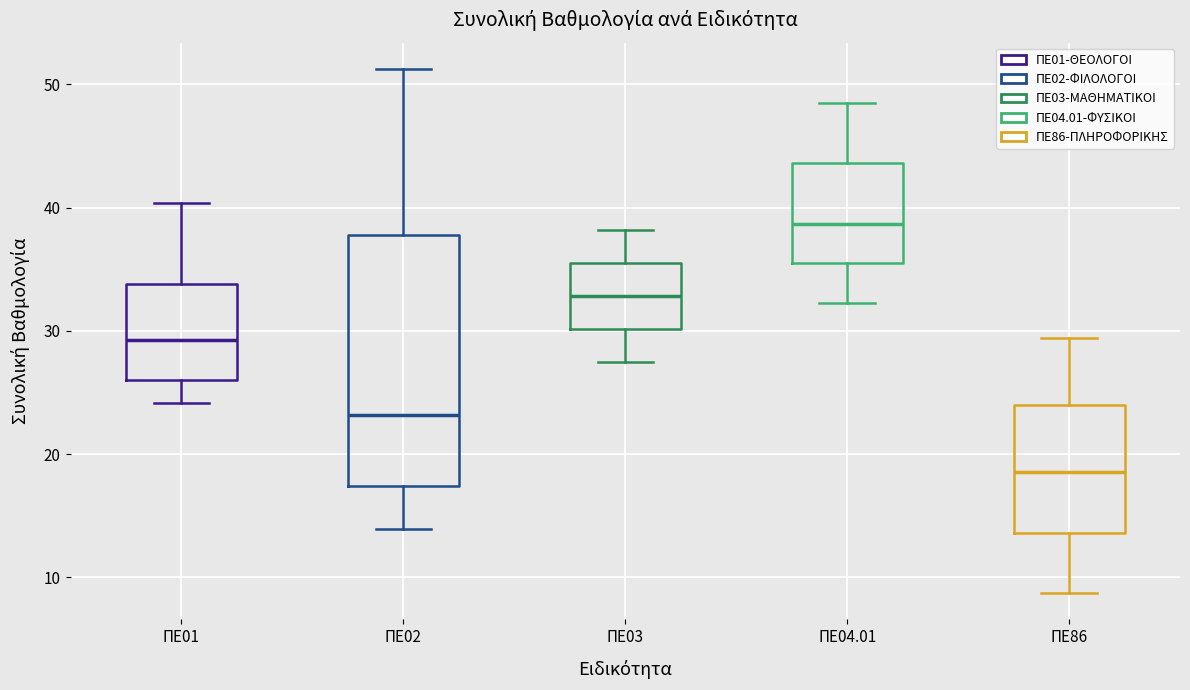

Reading left to right, transcribe this box plot: for each box, give where its median line is, the range the box spans, and where its two whiskers end, as read against the y-axis. The values are not printed on the chart, so give them approximately, as read against the axis.

ΠΕ01: median 29, box 26 to 34, whiskers 24 to 40
ΠΕ02: median 23, box 17 to 38, whiskers 14 to 51
ΠΕ03: median 33, box 30 to 36, whiskers 28 to 38
ΠΕ04.01: median 39, box 35 to 44, whiskers 32 to 49
ΠΕ86: median 19, box 14 to 24, whiskers 9 to 29